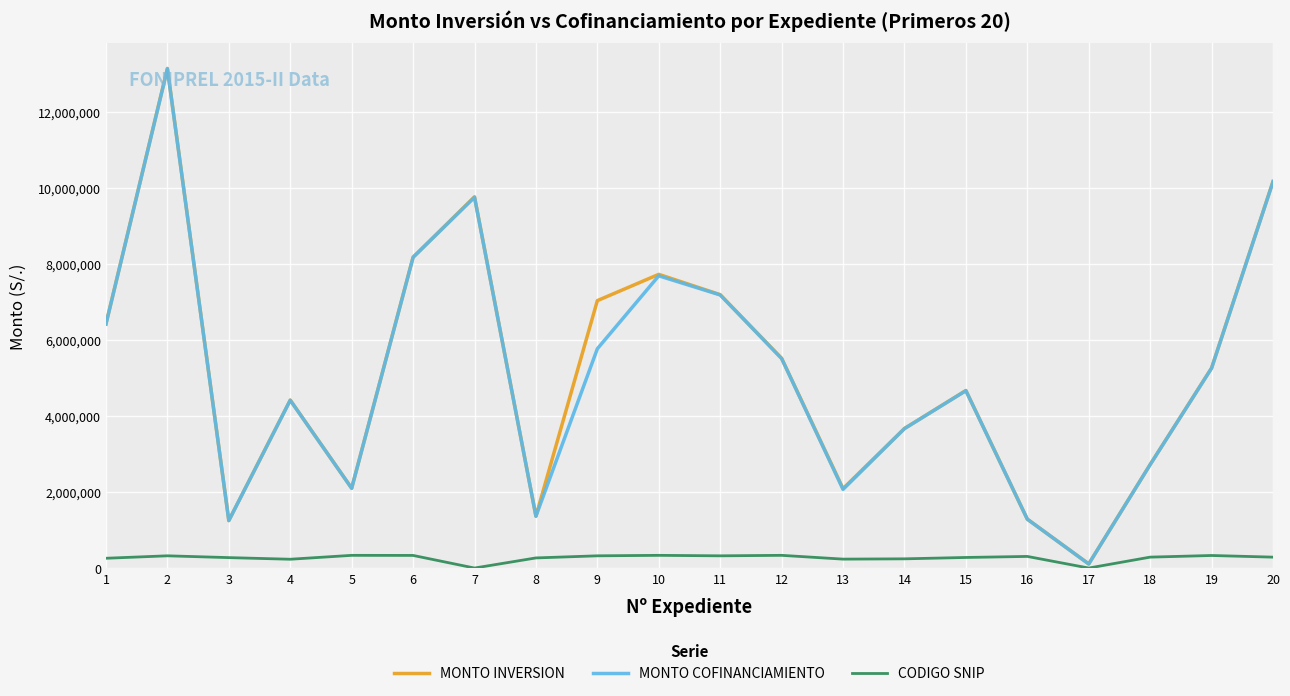

The MONTO INVERSION series shows 2090701 at 13. True or false?

True